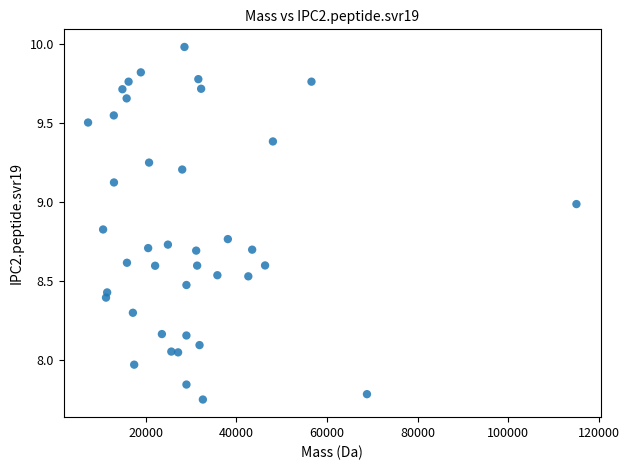

What is the range of X values (max minus min)?

107750.0